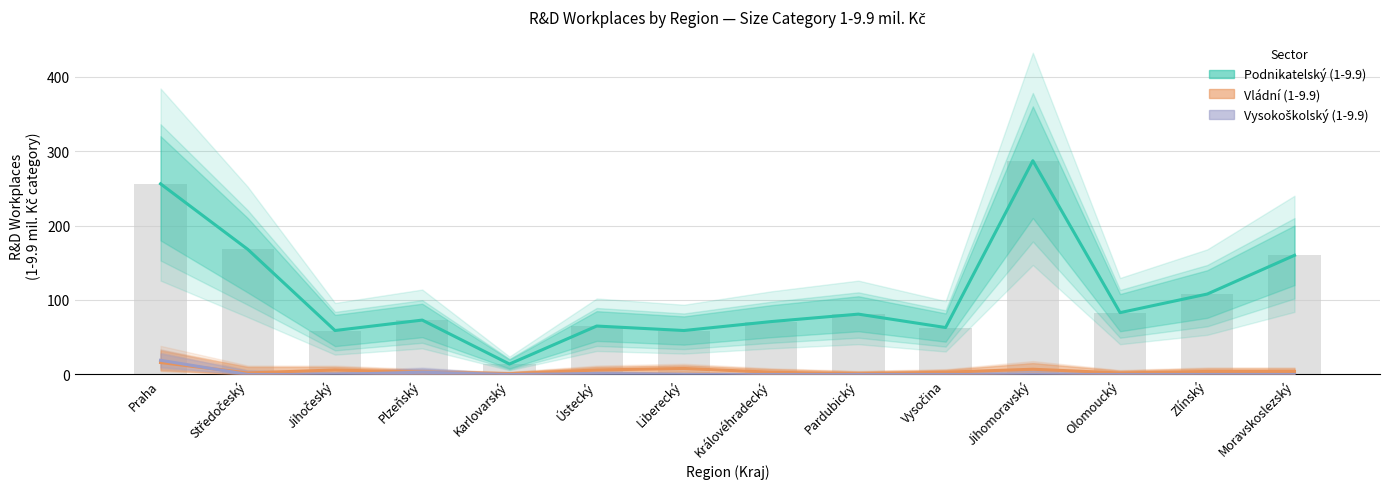

Between Moravskoslezský and Jihomoravský, which is larger?

Jihomoravský